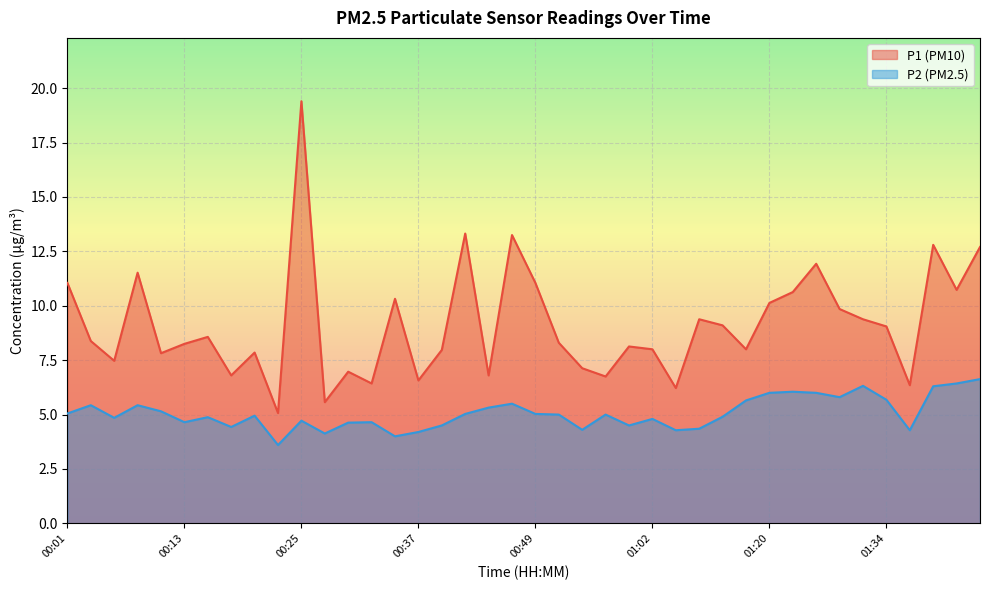

What is the difference between the P2 values at 00:15 and 00:32?

0.2